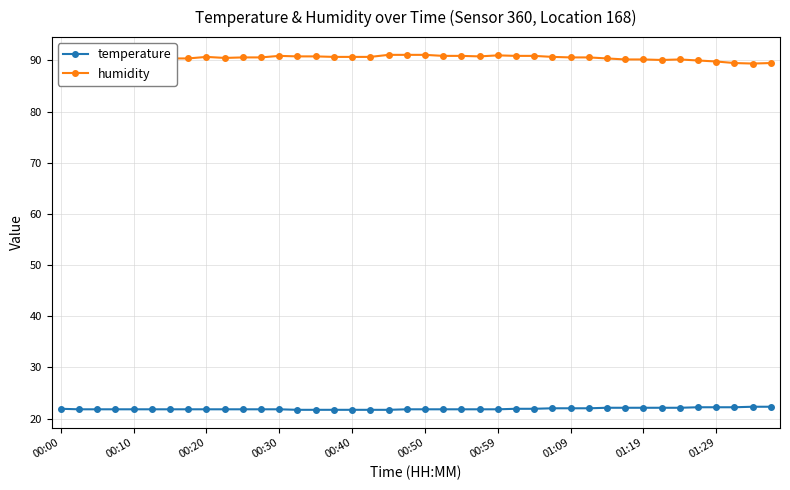

What is the value of the temperature point at the 8th from the left?

21.8